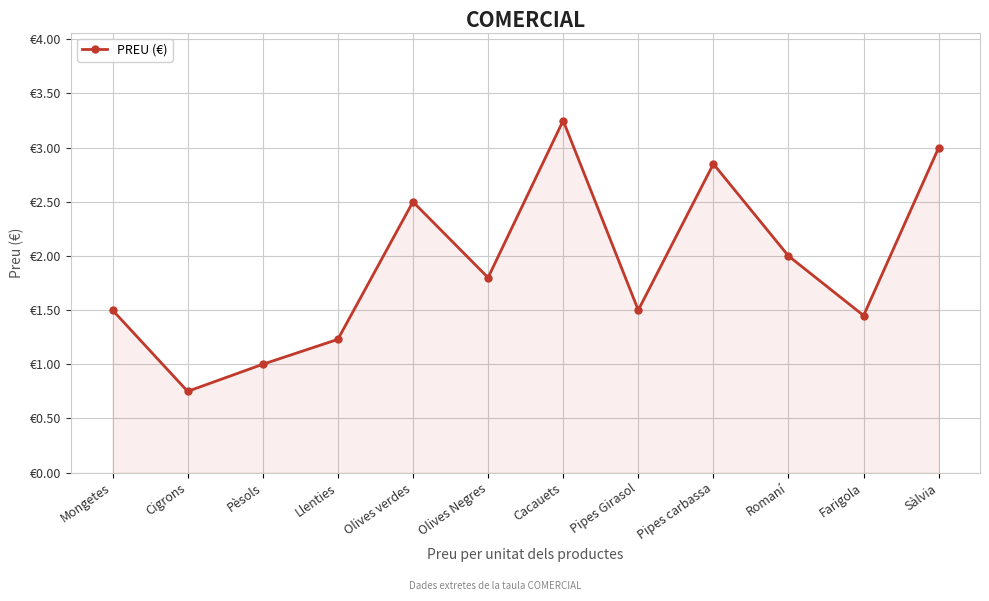

Reading left to right, extract all data points from this chart.

Mongetes=1.5	Cigrons=0.8	Pèsols=1.0	Llenties=1.2	Olives verdes=2.5	Olives Negres=1.8	Cacauets=3.2	Pipes Girasol=1.5	Pipes carbassa=2.9	Romaní=2.0	Farigola=1.4	Sàlvia=3.0